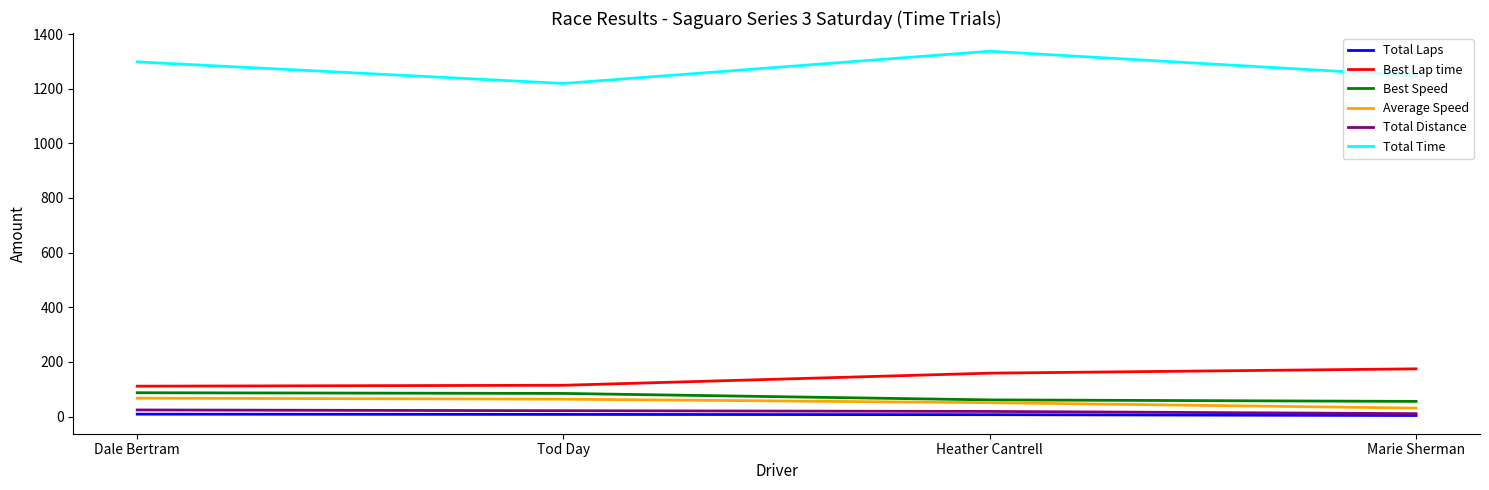

Which series has the largest total across all categories?

Total Time